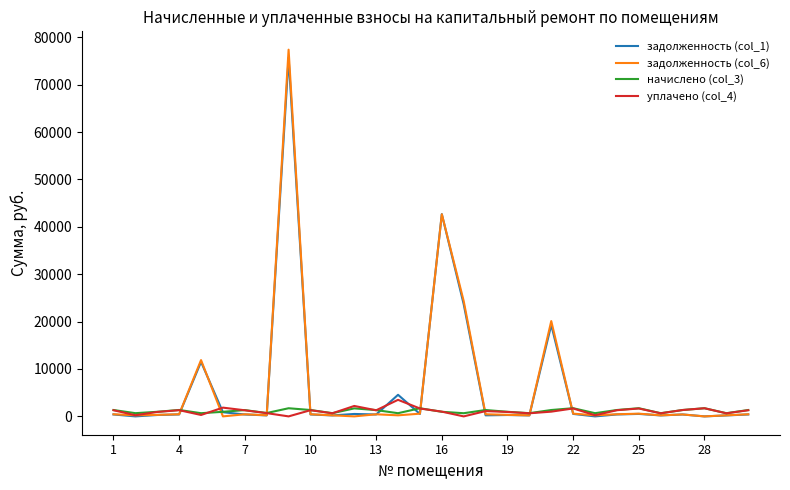

What is the sum of all задолженность (col_1) values?

185403.6